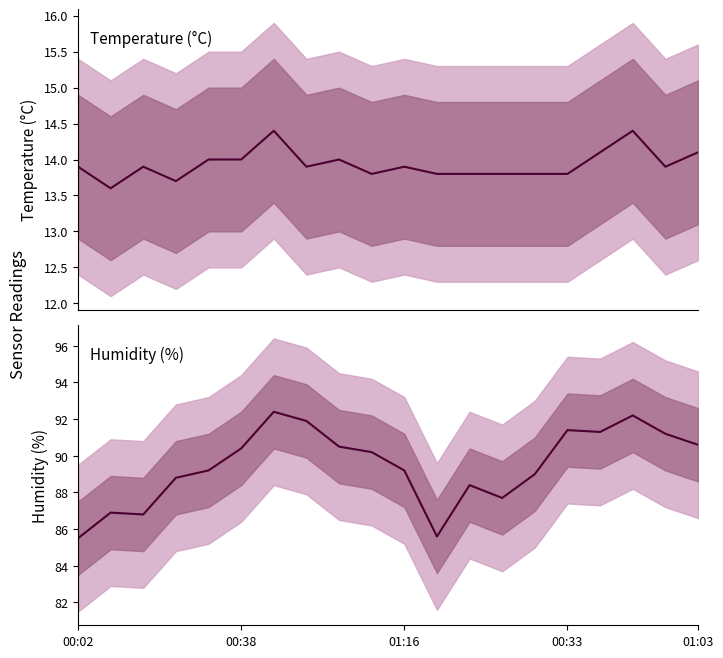

True or false: humidity has a value of 44.9 at 7.

False